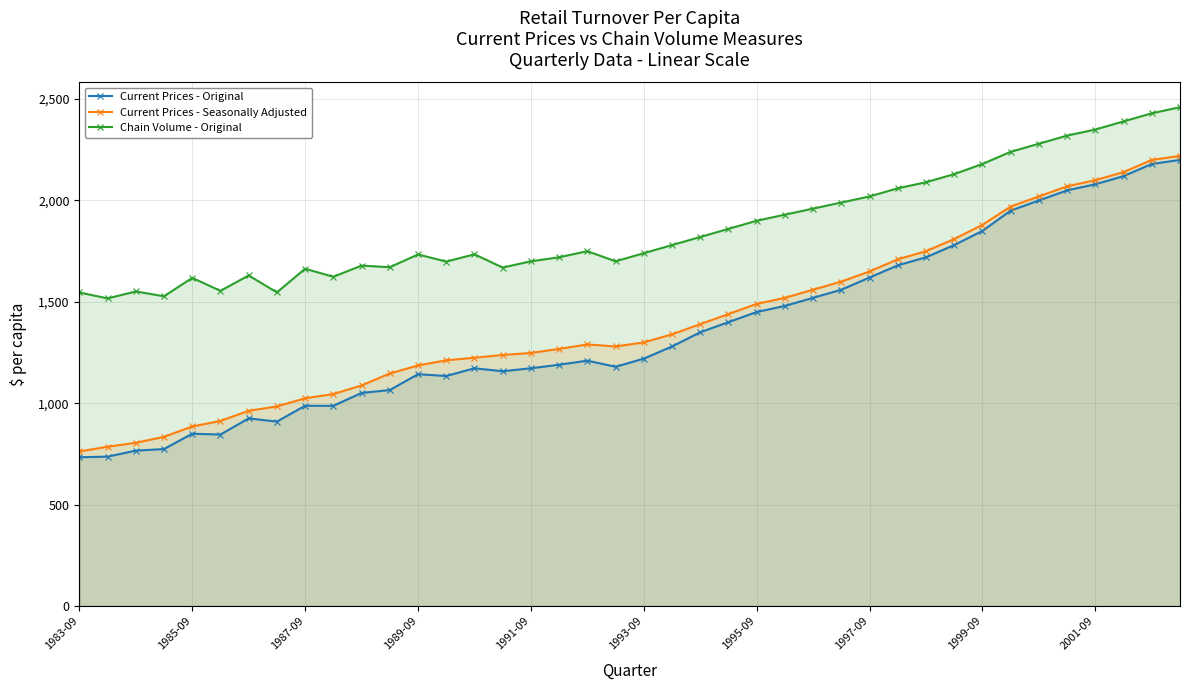

True or false: Current Prices - Seasonally Adjusted and Chain Volume - Original intersect in this chart.

False